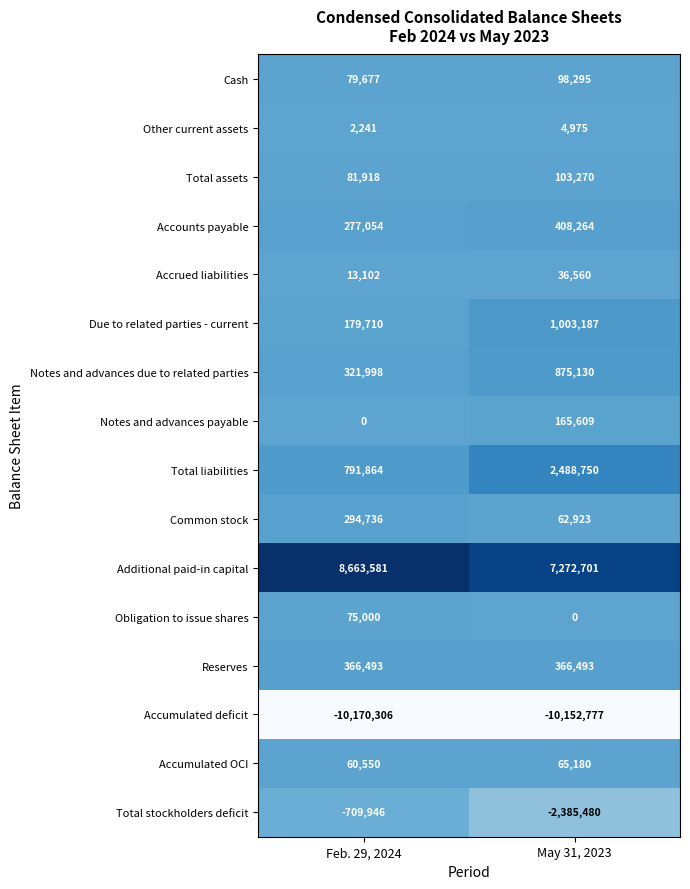

Rank the categories by Notes and advances payable value from lowest to highest.

Feb. 29, 2024, May 31, 2023